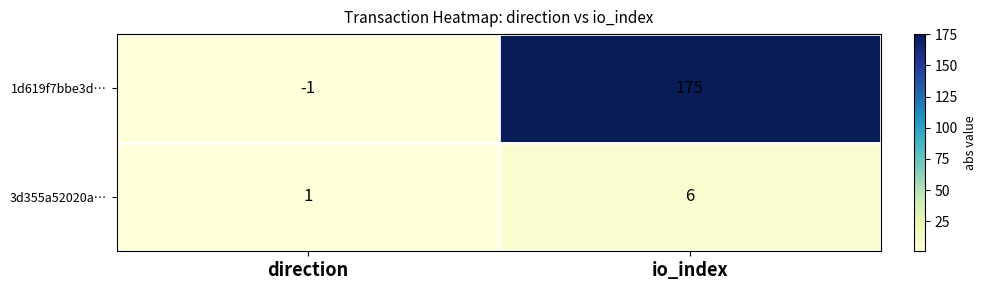

Rank the series at direction from highest to lowest value.

3d355a52020a…, 1d619f7bbe3d…